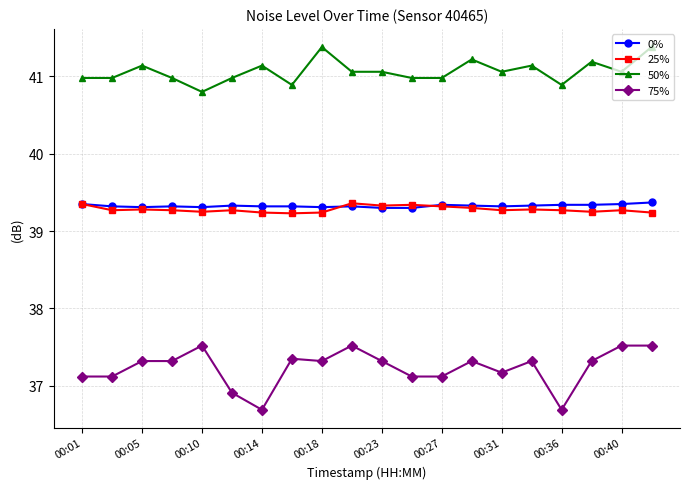

What is the greatest value displayed?

41.4